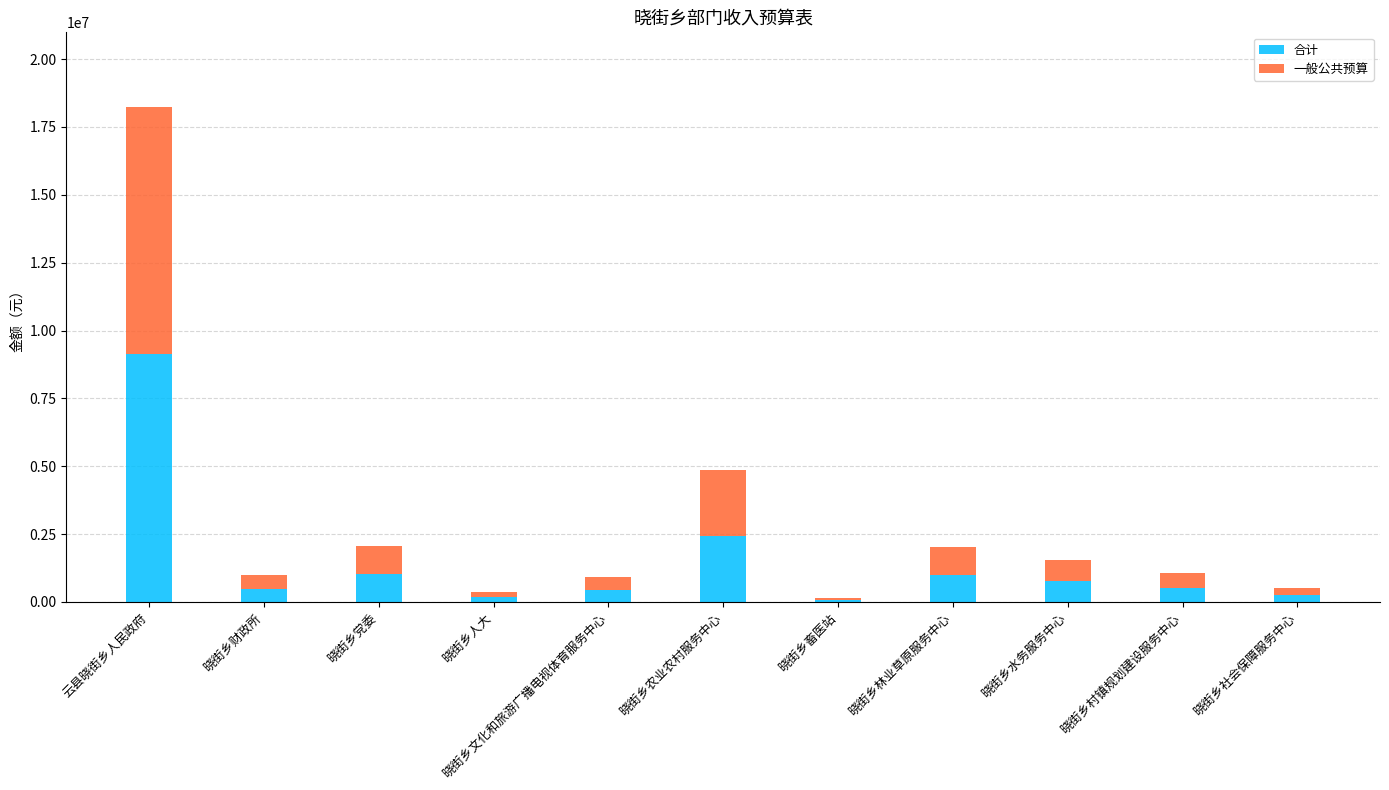

At which category is the sum across all series the highest?

云县晓街乡人民政府